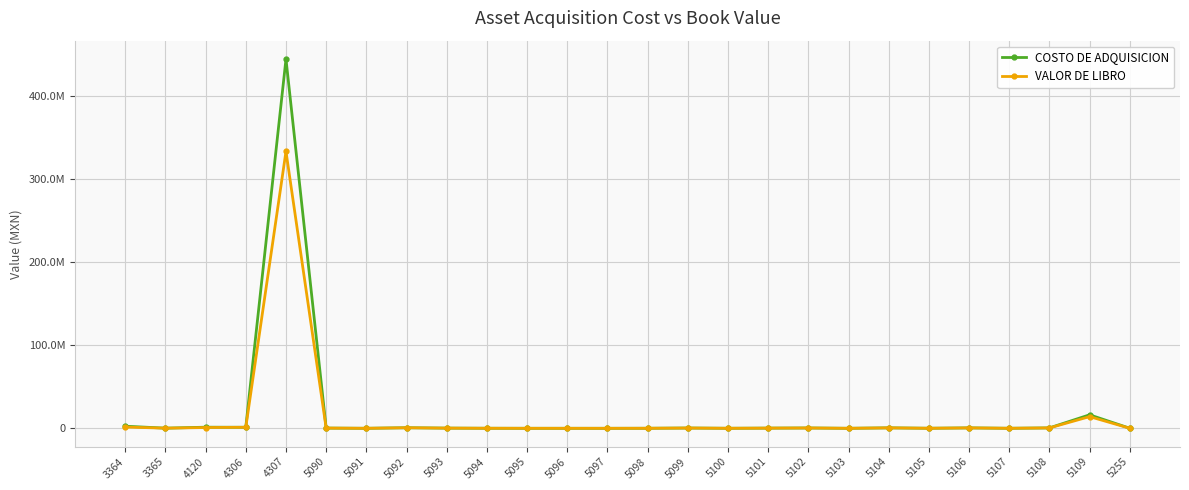

What are all the series names shown in the legend?

COSTO DE ADQUISICION, VALOR DE LIBRO